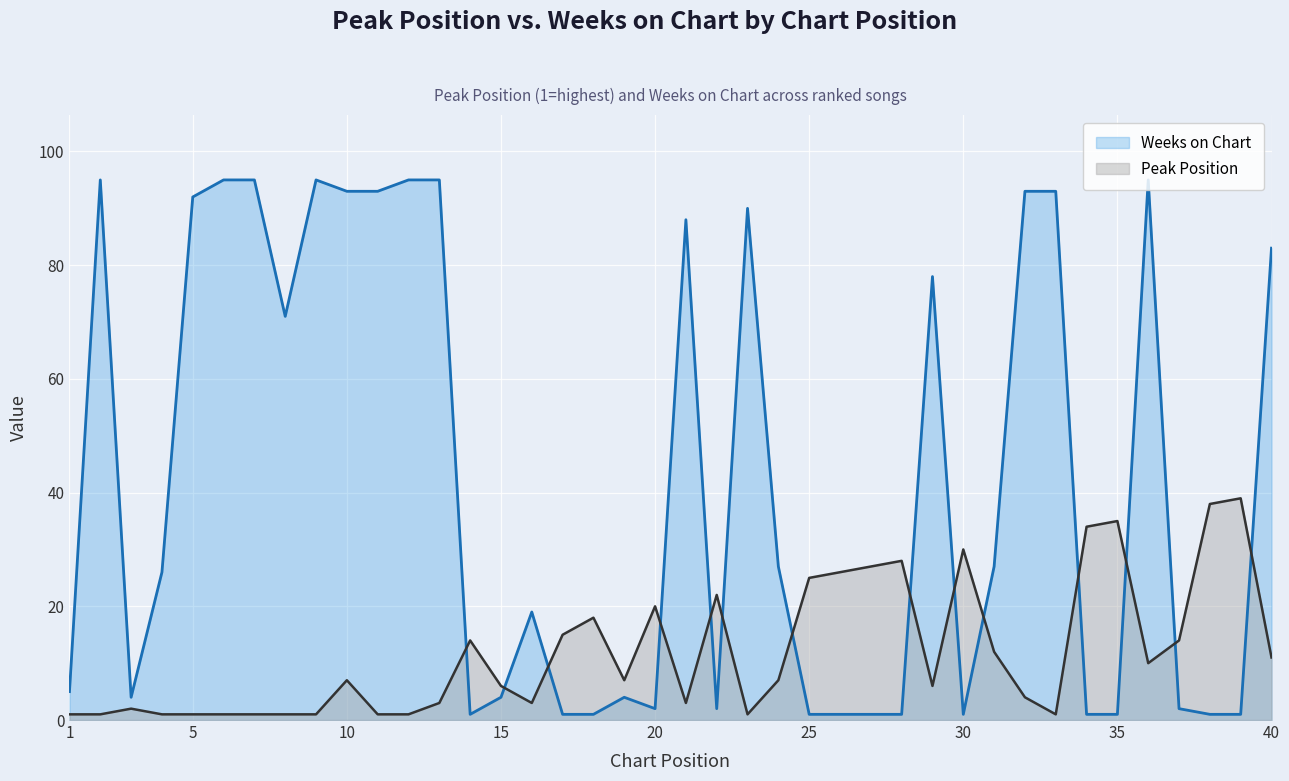

What is the average value of the Peak Position series?

12